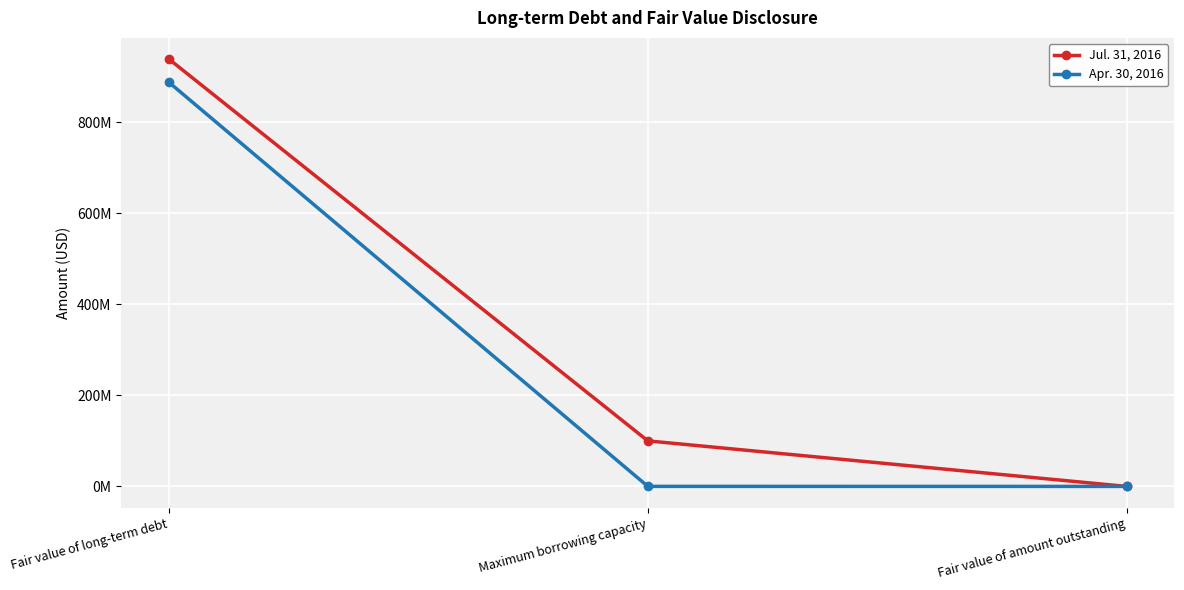

What are all the series names shown in the legend?

Jul. 31, 2016, Apr. 30, 2016